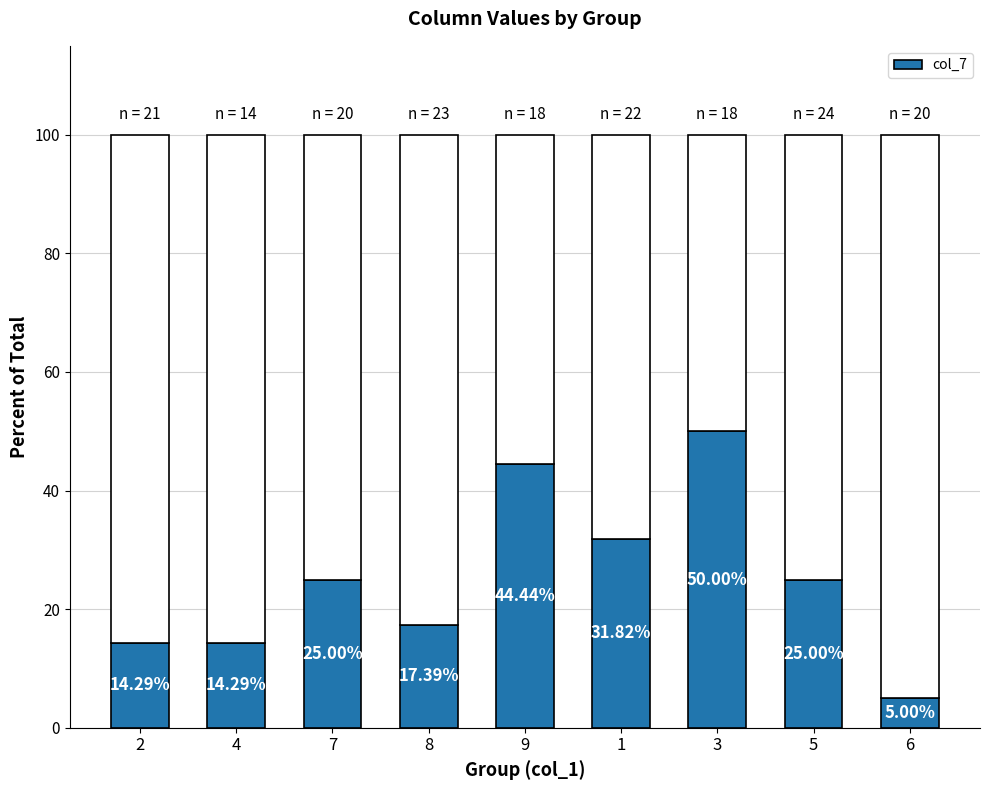

At which label is the value closest to 27?

7